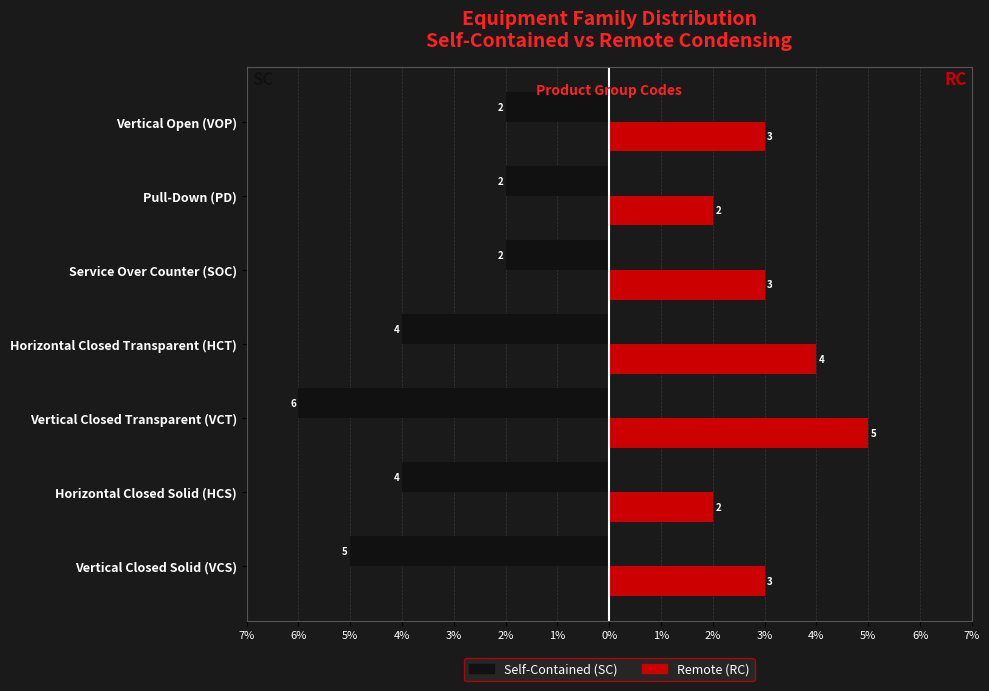

What are all the series names shown in the legend?

Self-Contained (SC), Remote (RC)